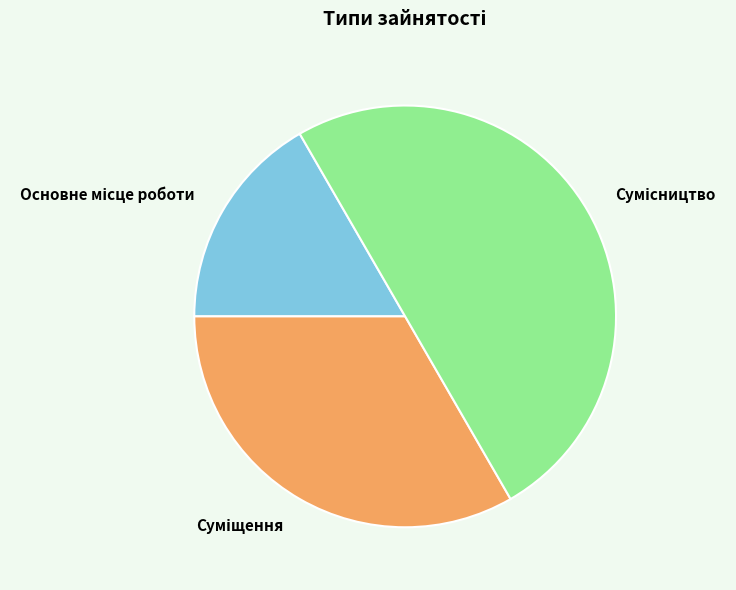

Count the number of slices in the pie.

3